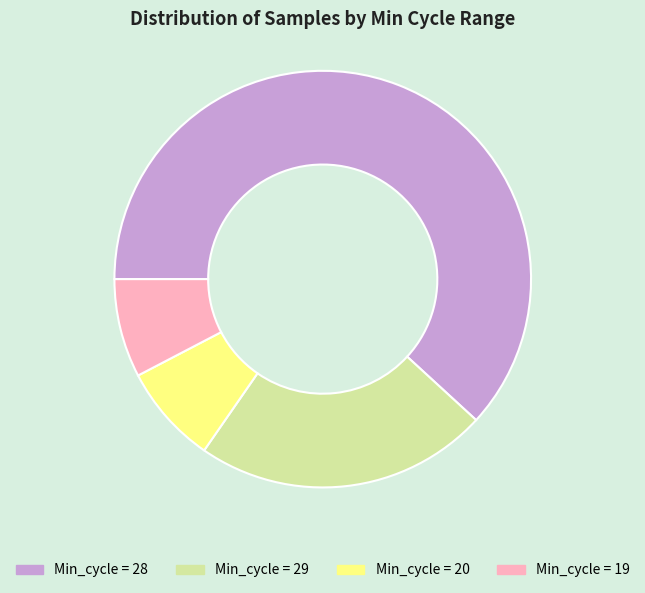

How many slices are in this pie chart?

4